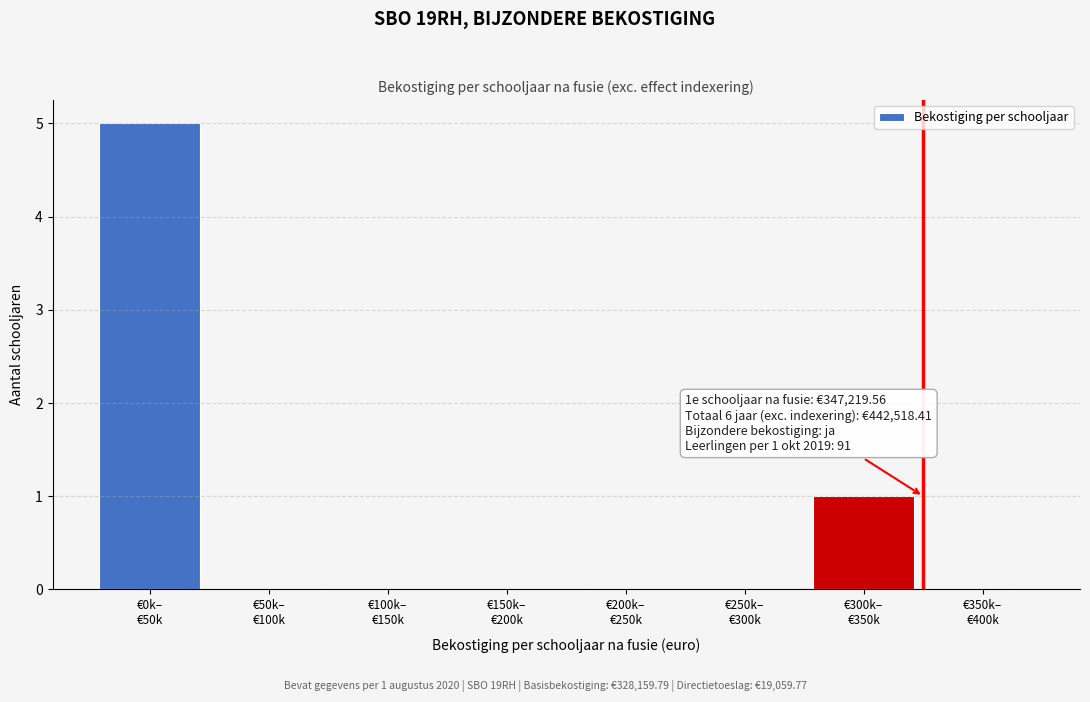

What is the maximum value shown in the chart?

5